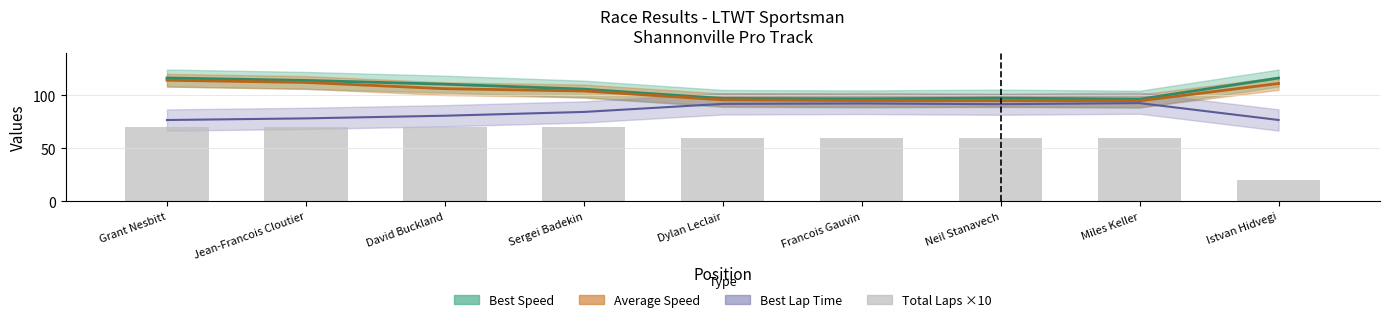

What is the label of the 4th bar from the right?

Francois Gauvin